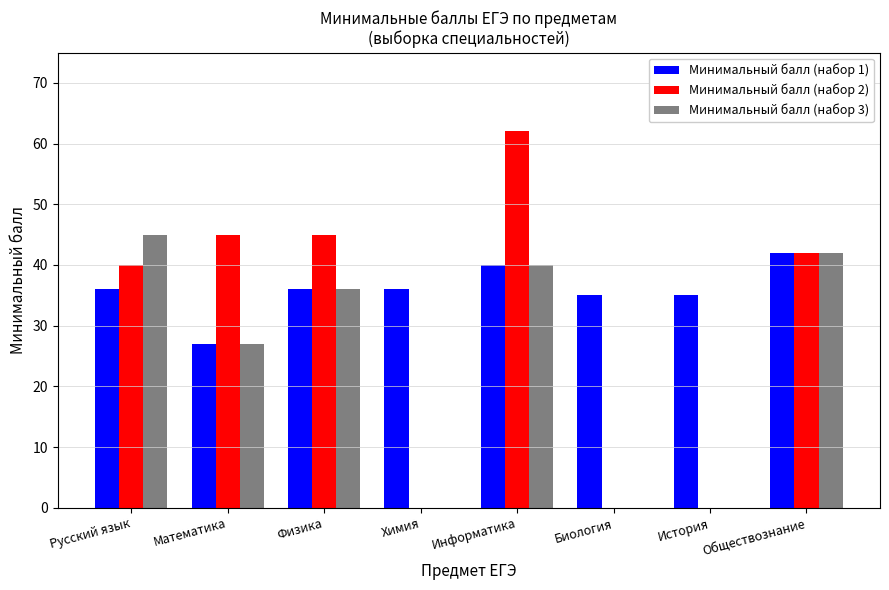

Which series has the widest spread of values?

Минимальный балл (набор 2)